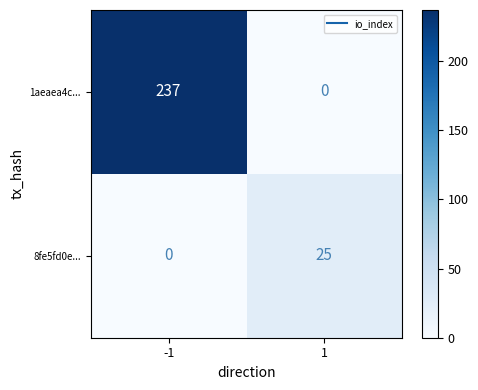

Which series has the largest total across all categories?

1aeaea4c...